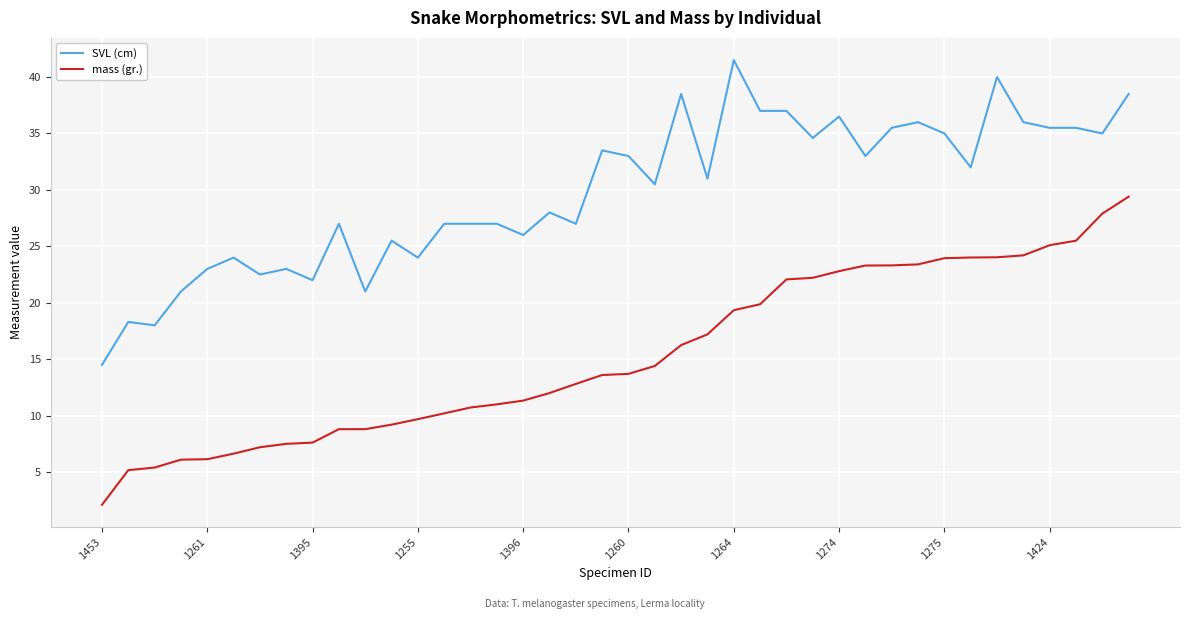

What is the lowest value of the mass (gr.) series?

2.1